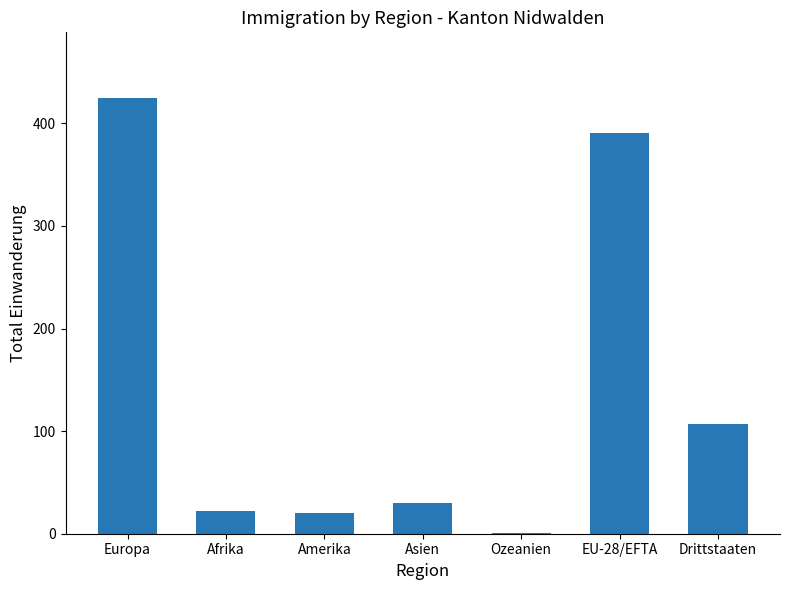

What is the sum of all values?

996